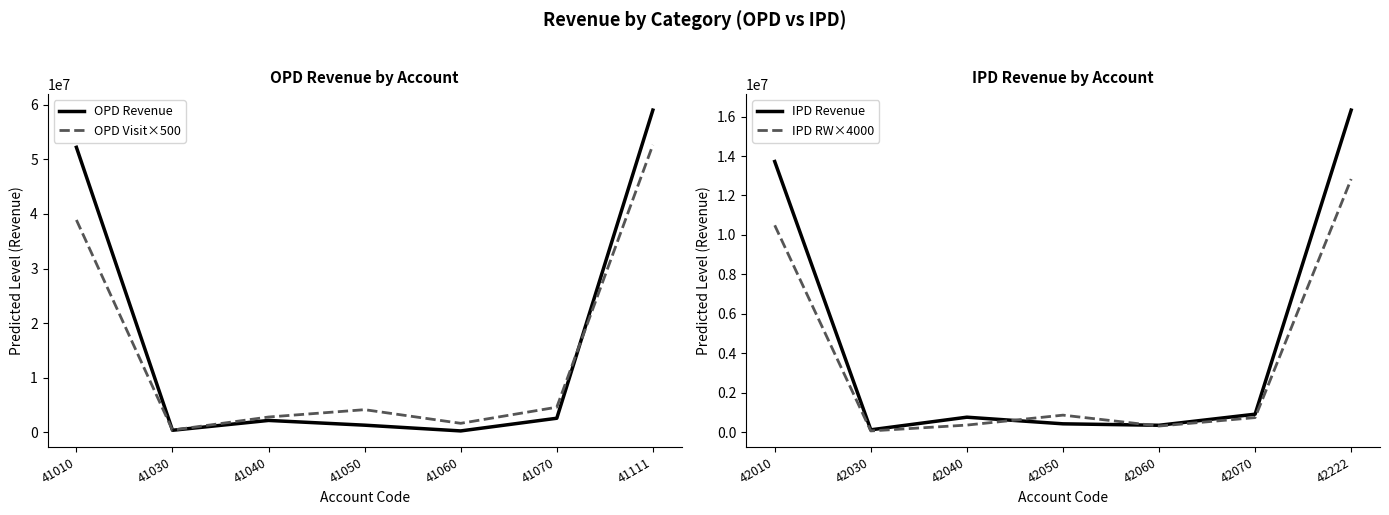

At which label does IPD Revenue first exceed 760000?

42010